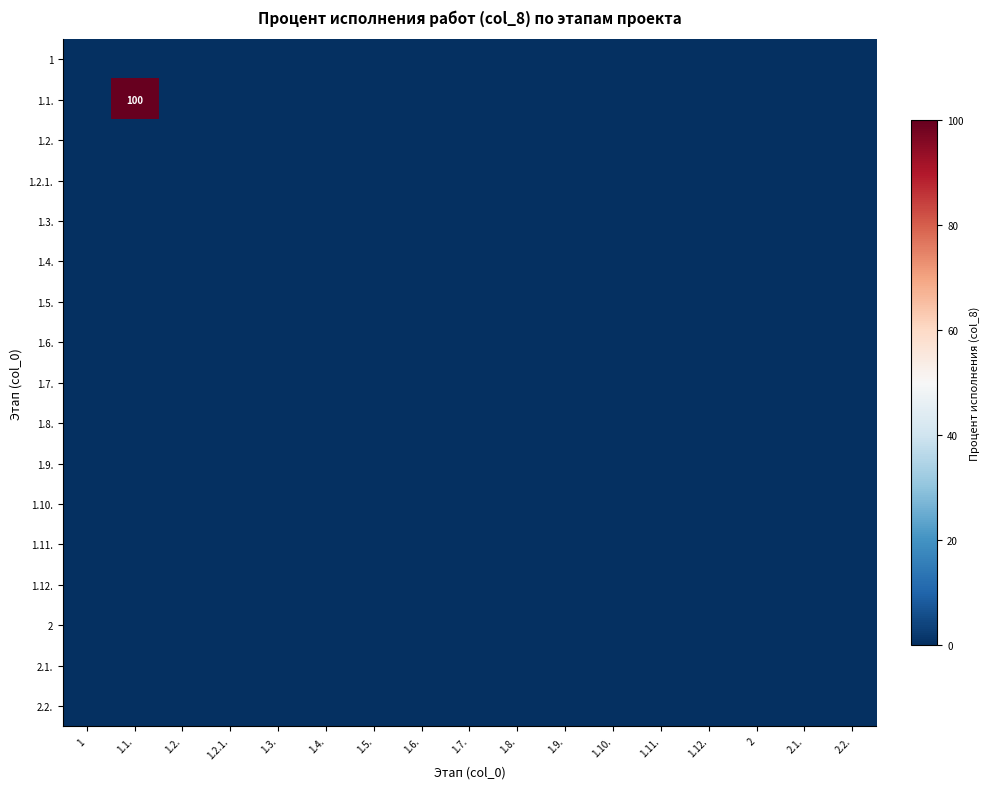

The 1.1. series shows 169 at 1.1.. True or false?

False